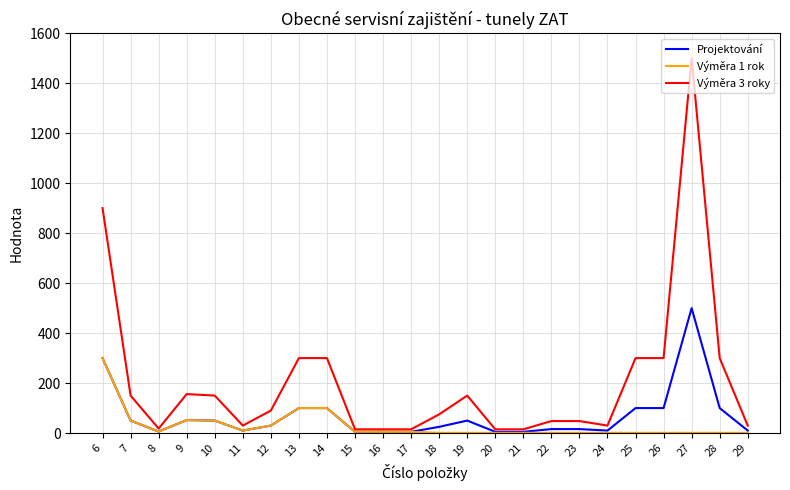

The value of Projektování at 27 is 500. True or false?

True